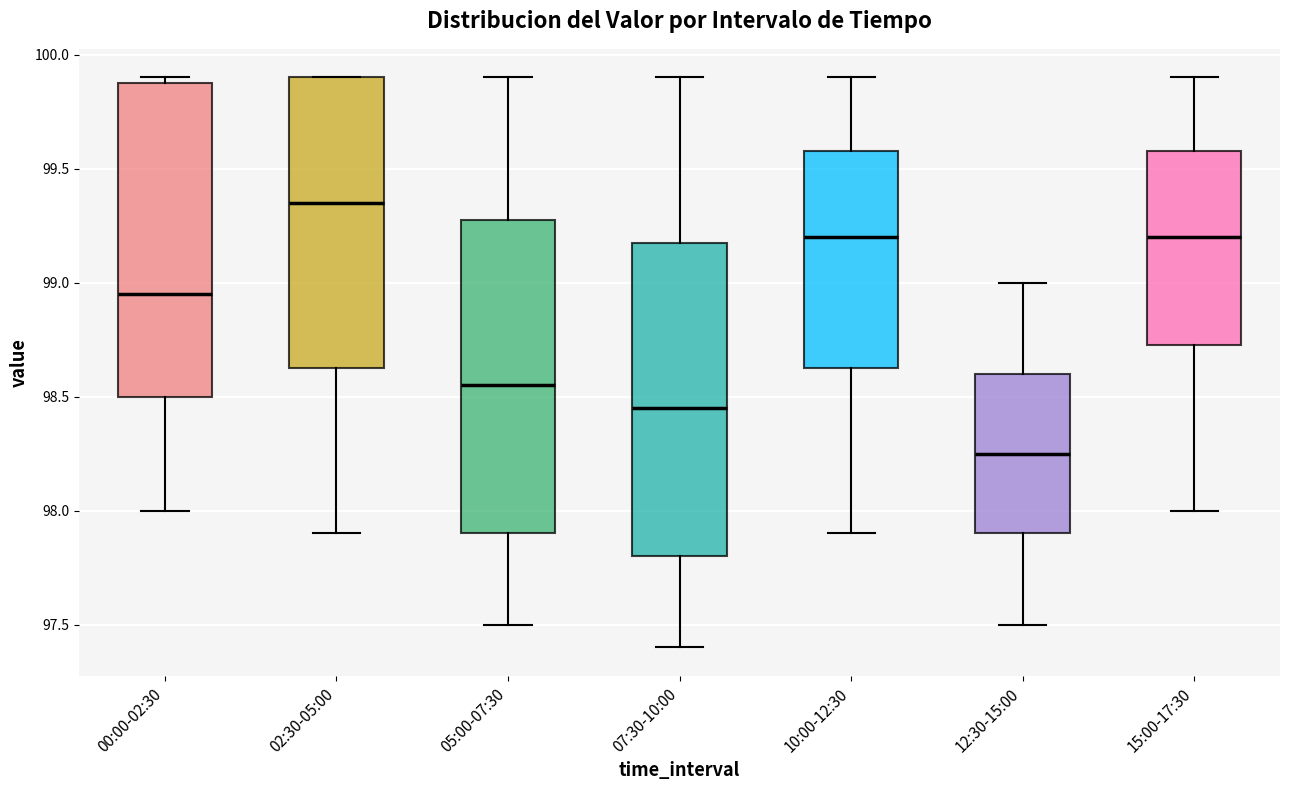

Reading left to right, read every box against the y-axis: the position of its median line, the range the box covers, and the ends of its whiskers. The values are not printed on the chart, so give them approximately, as read against the axis.

00:00-02:30: median 98.95, box 98.50 to 99.90, whiskers 98.00 to 99.90 (just above the box's upper edge)
02:30-05:00: median 99.35, box 98.65 to 99.90, whiskers 97.90 to 99.90
05:00-07:30: median 98.55, box 97.90 to 99.30, whiskers 97.50 to 99.90
07:30-10:00: median 98.45, box 97.80 to 99.20, whiskers 97.40 to 99.90
10:00-12:30: median 99.20, box 98.65 to 99.60, whiskers 97.90 to 99.90
12:30-15:00: median 98.25, box 97.90 to 98.60, whiskers 97.50 to 99.00
15:00-17:30: median 99.20, box 98.75 to 99.60, whiskers 98.00 to 99.90